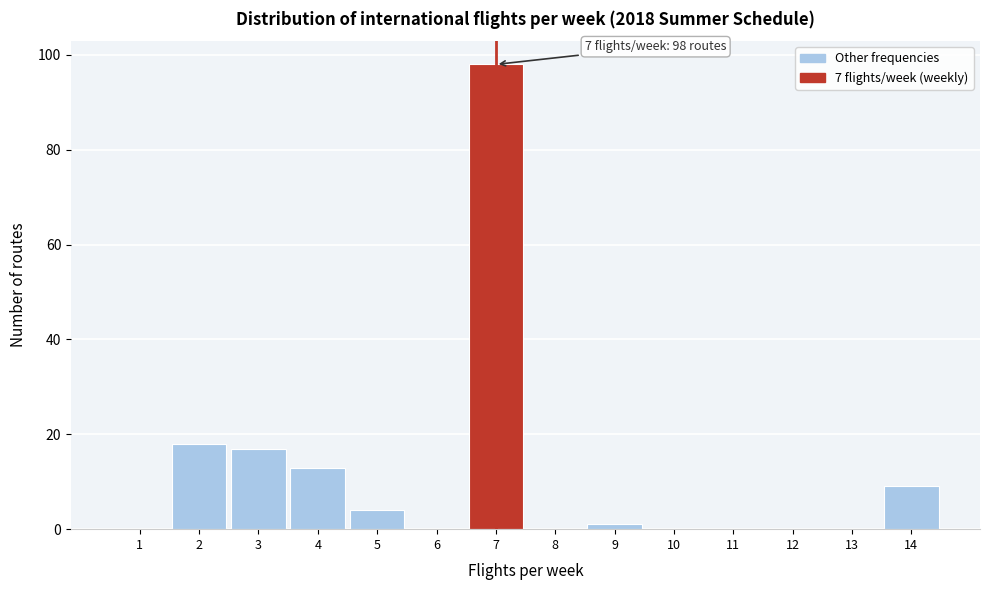

Which range on the x-axis has the tallest bar?

6.5 to 7.5